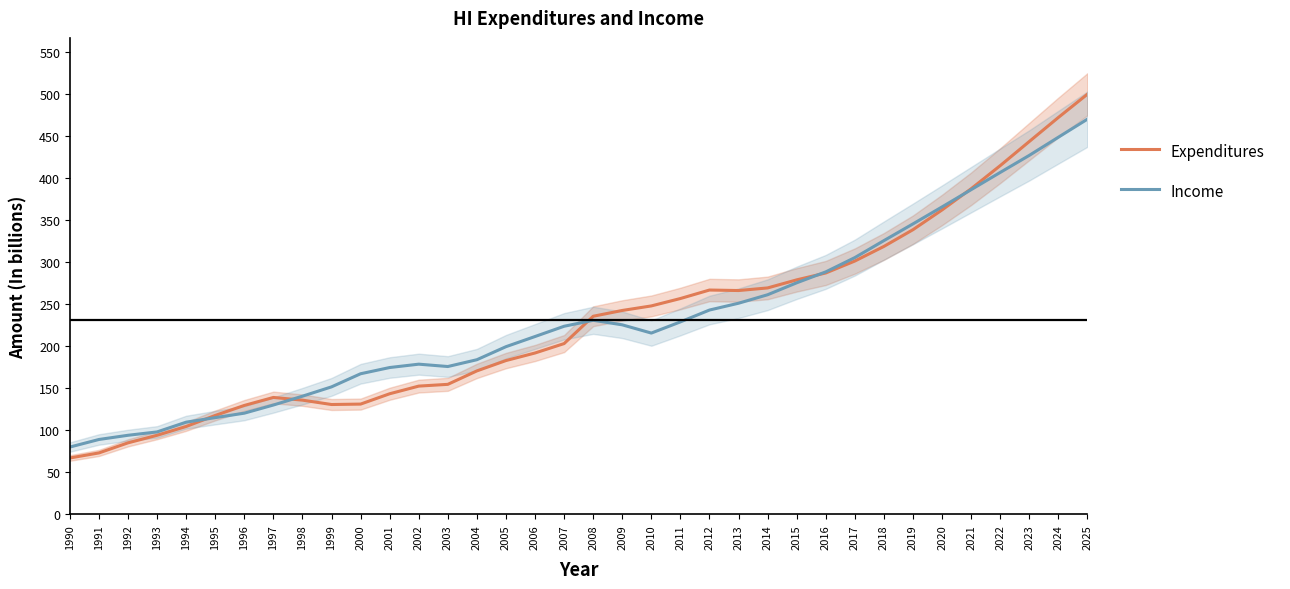

After their last crossing, which series has the higher values: Expenditures or Income?

Expenditures